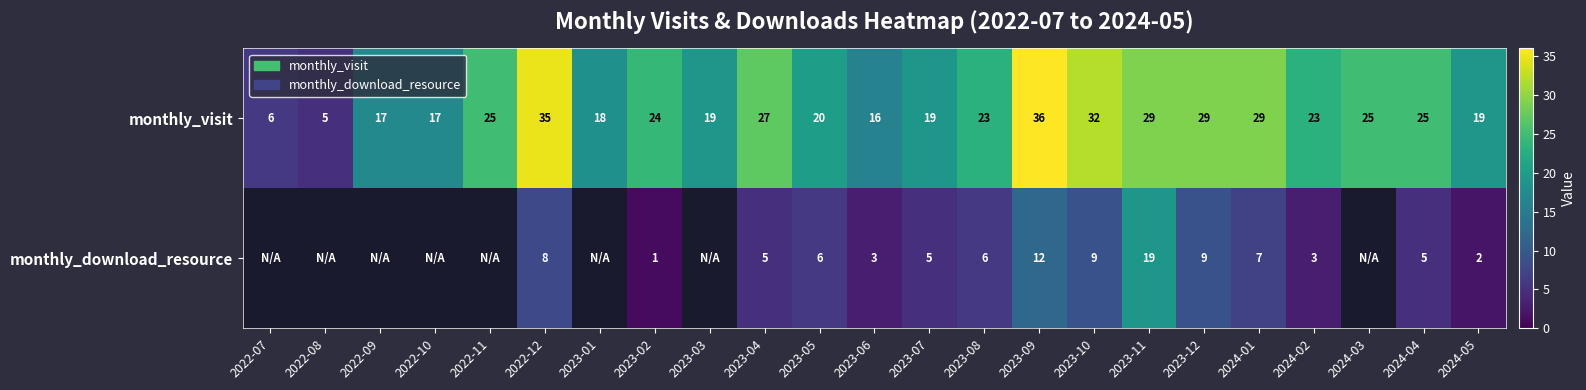

At which label does monthly_visit reach its minimum?

2022-08